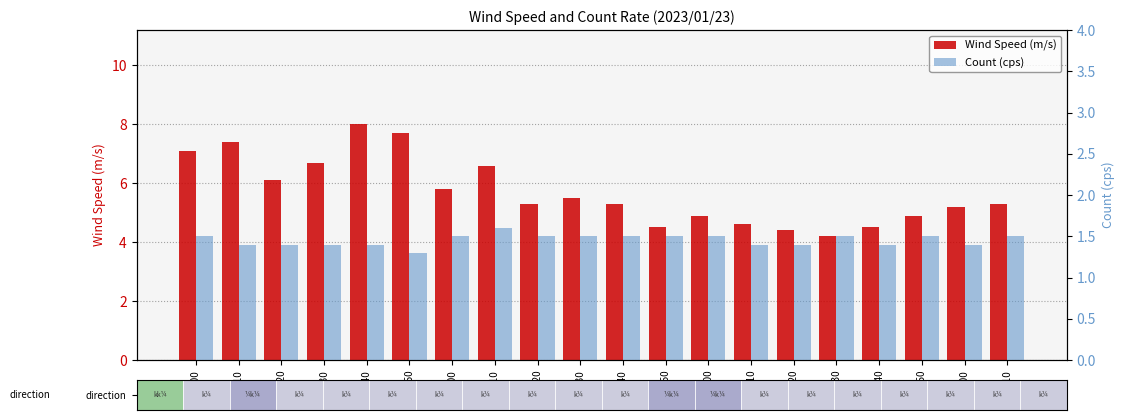

Are the bars horizontal?

No